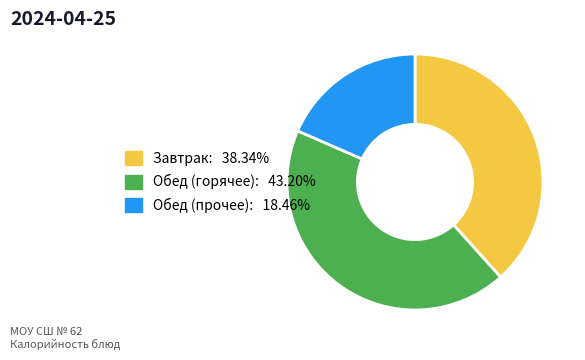

Does any single category account for the majority?

No